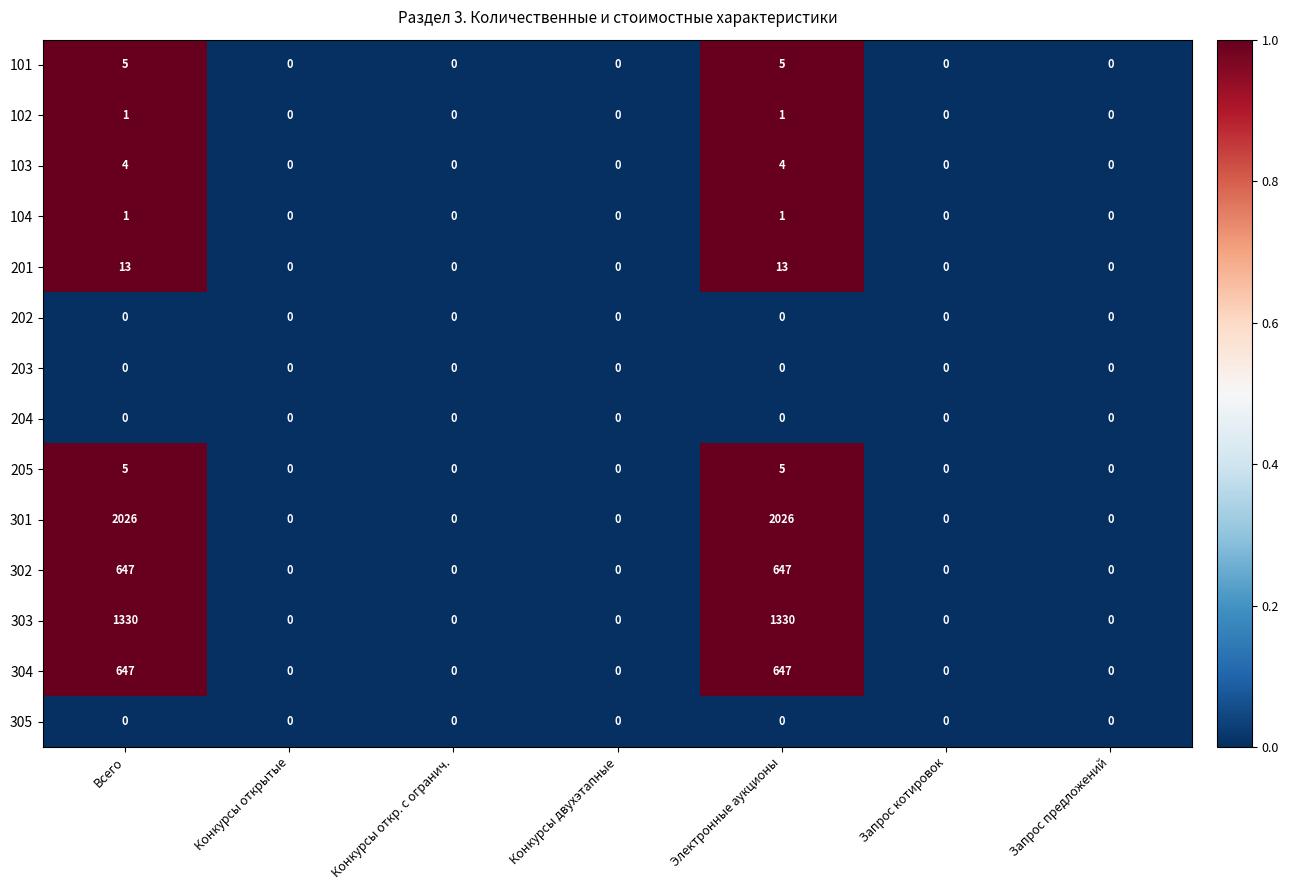

Which series changed the most between Всего and Запрос котировок?

301